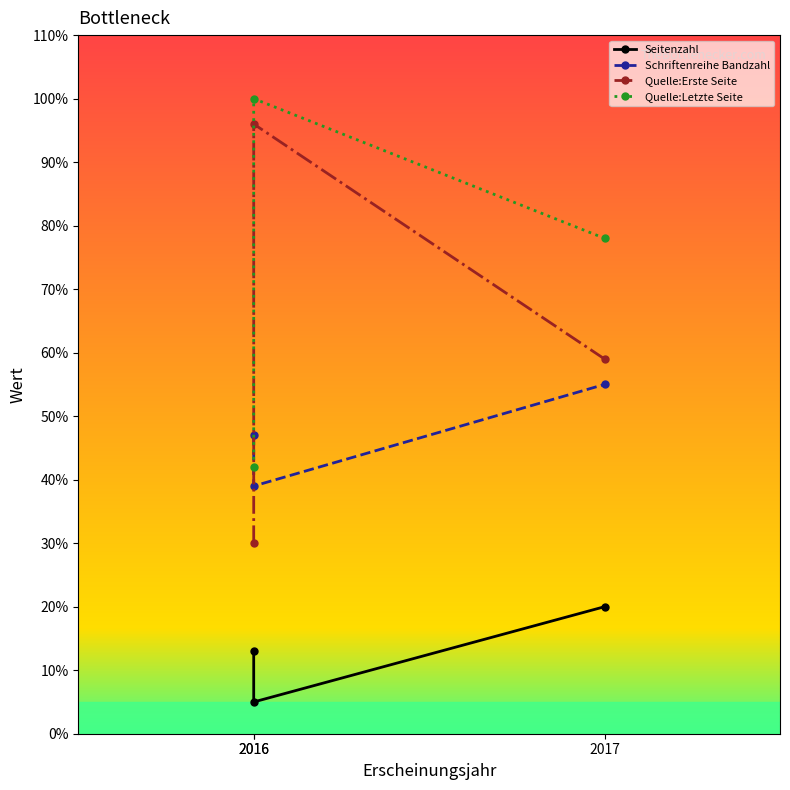

List the series in order of their overall mean, highest first.

Quelle:Letzte Seite, Quelle:Erste Seite, Schriftenreihe Bandzahl, Seitenzahl